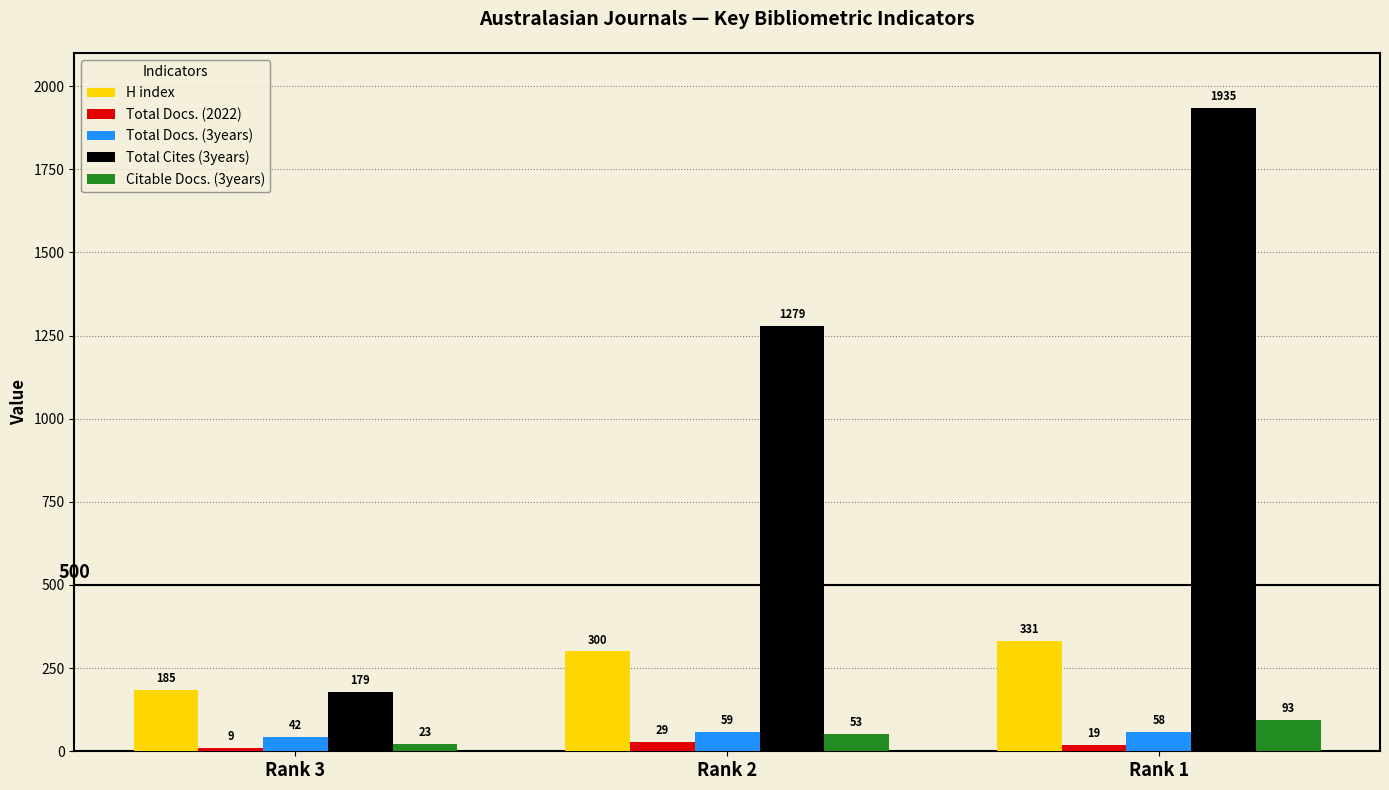

True or false: H index has a value of 331 at Rank 1.

True